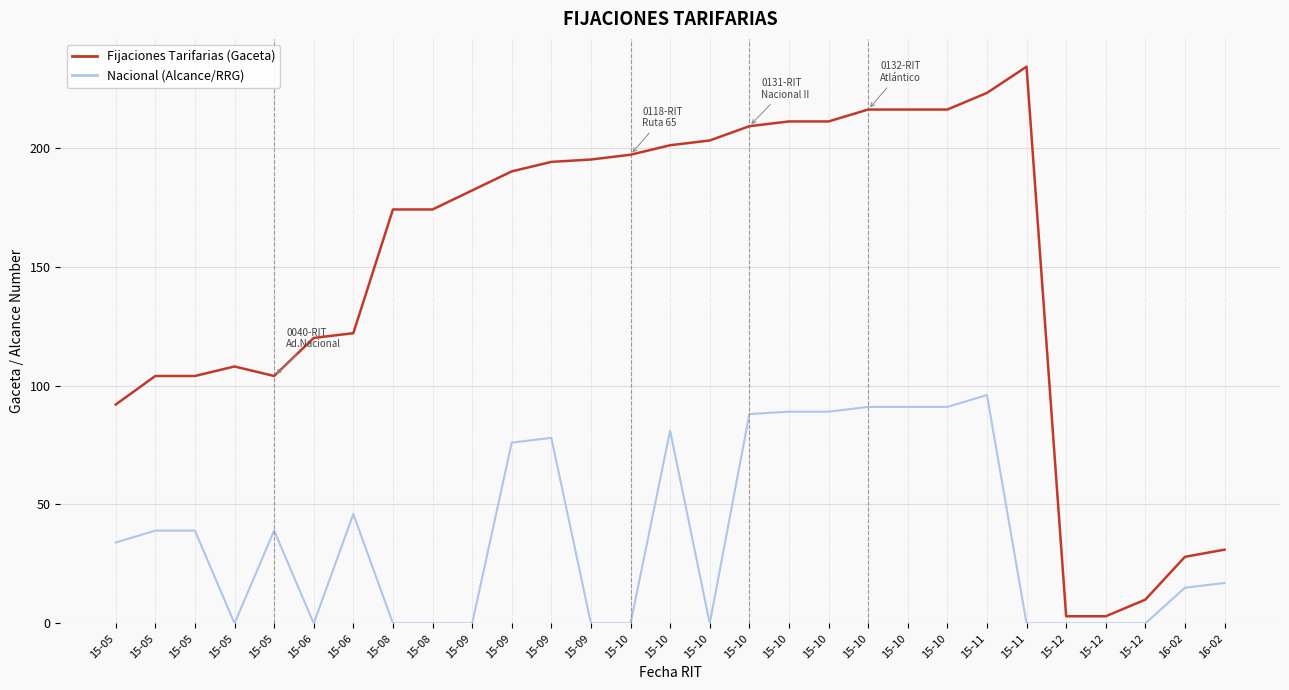

How many lines are shown in the chart?

2